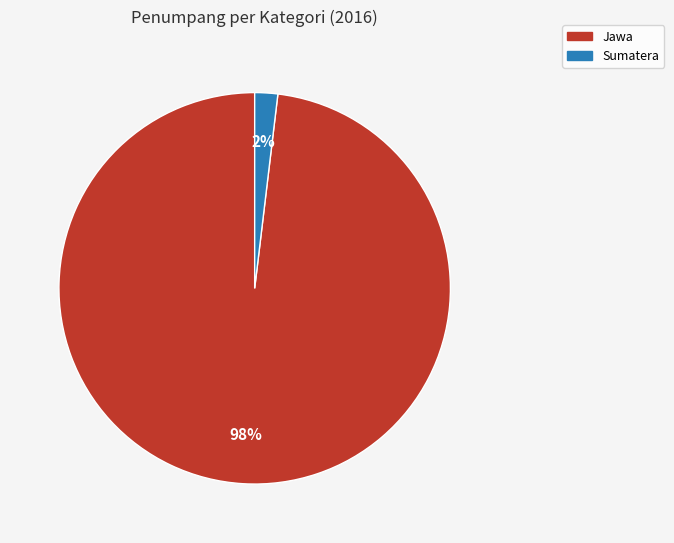

True or false: Jawa accounts for 92% of the total.

False